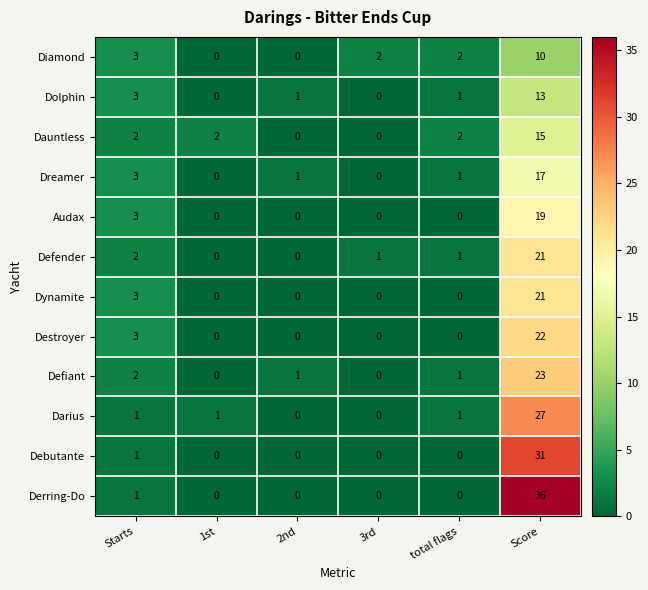

How many series are shown in this chart?

12